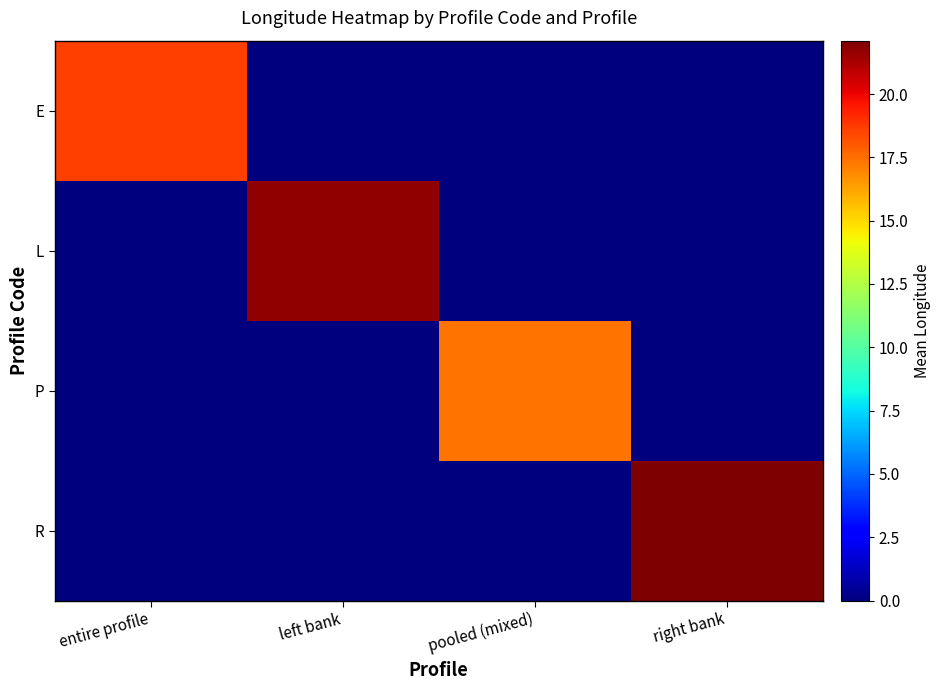

Reading left to right, what are all the values shown in this chart?

E: entire profile=18.6	left bank=0.0	pooled (mixed)=0.0	right bank=0.0
L: entire profile=0.0	left bank=21.7	pooled (mixed)=0.0	right bank=0.0
P: entire profile=0.0	left bank=0.0	pooled (mixed)=17.4	right bank=0.0
R: entire profile=0.0	left bank=0.0	pooled (mixed)=0.0	right bank=22.1